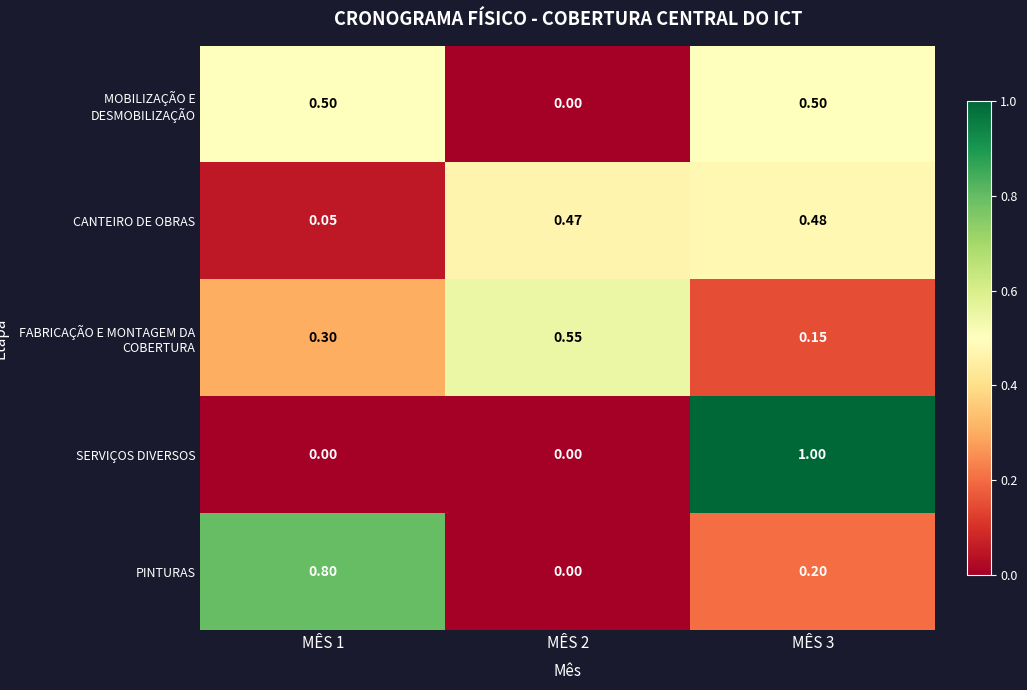

What is the maximum value shown in the chart?

1.0